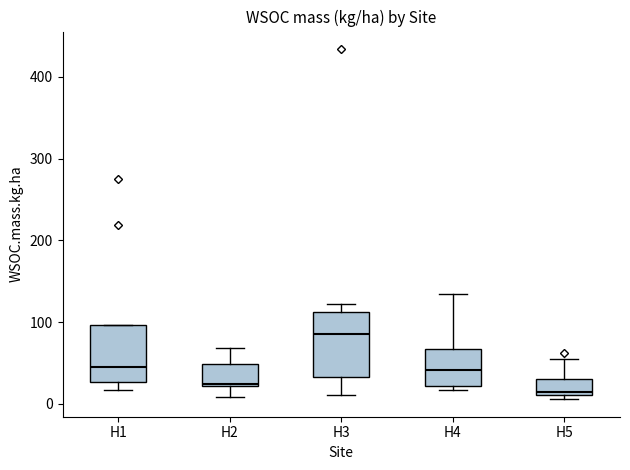

Reading left to right, read every box against the y-axis: the position of its median line, the range the box covers, and the ends of its whiskers. The values are not printed on the chart, so give them approximately, as read against the axis.

H1: median 50, box 30 to 100, whiskers 20 to 100
H2: median 20, box 20 to 50, whiskers 10 to 70
H3: median 90, box 30 to 110, whiskers 10 to 120
H4: median 40, box 20 to 70, whiskers 20 (just below the box's lower edge) to 130
H5: median 10 (just above the box's lower edge), box 10 to 30, whiskers 10 (just below the box's lower edge) to 50